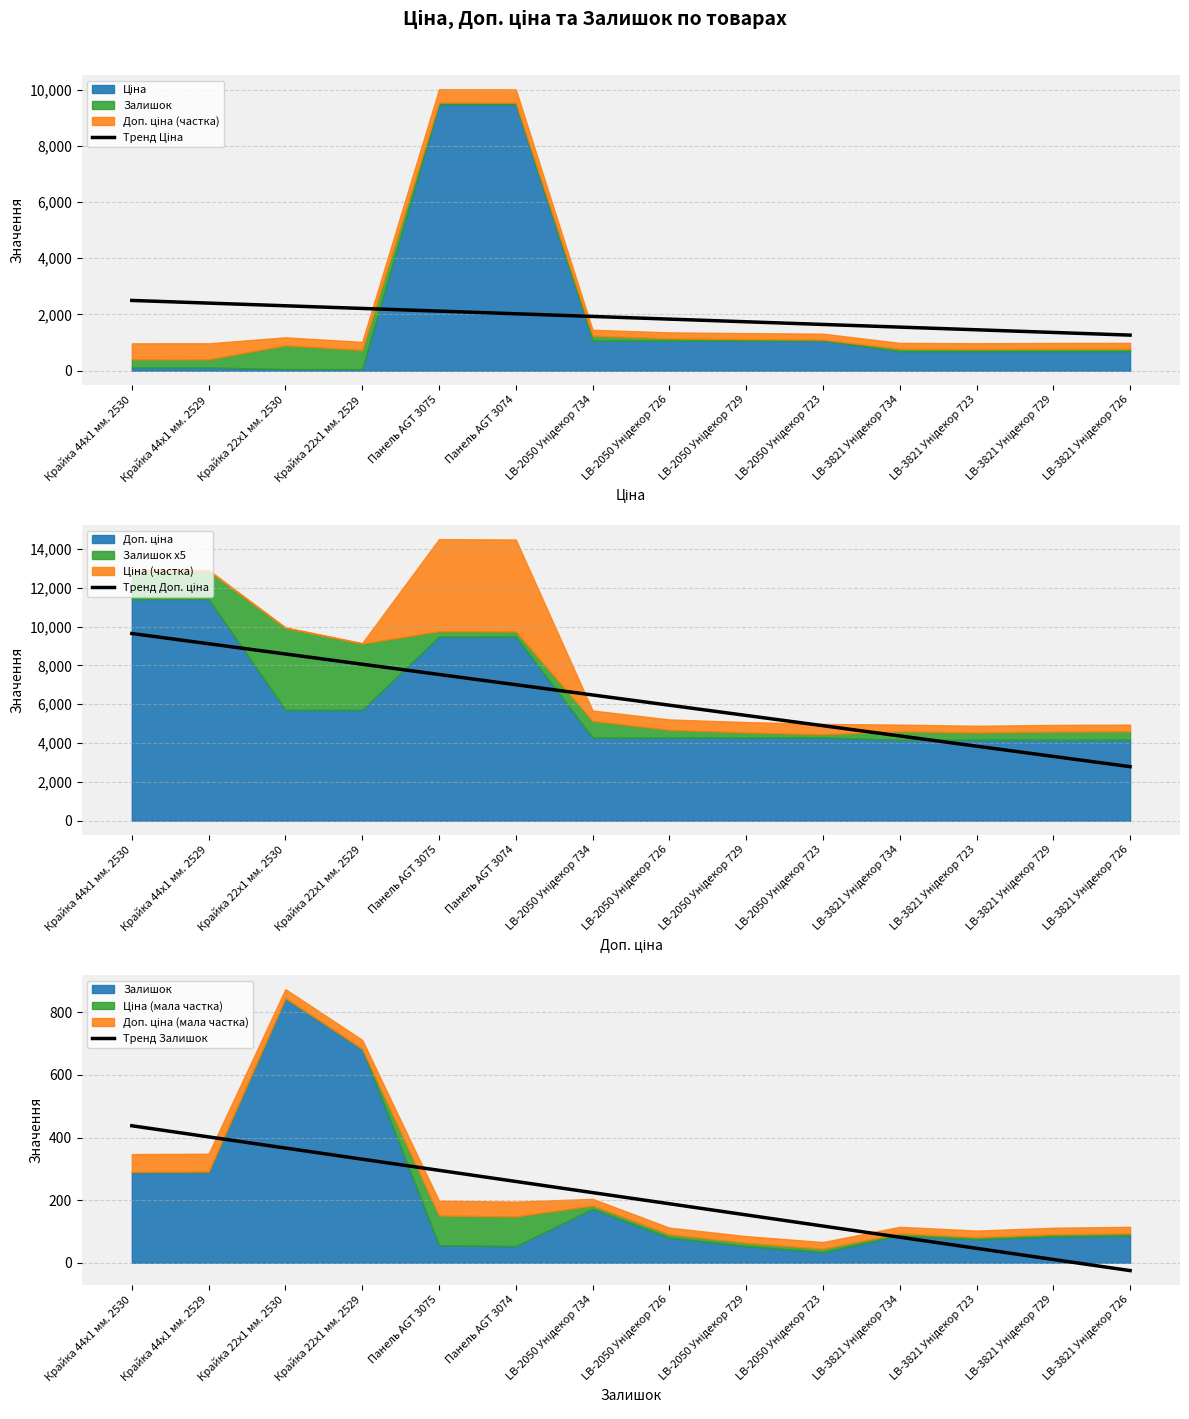

At which label does Тренд Ціна first exceed 1930?

Крайка 44x1 мм. 2530